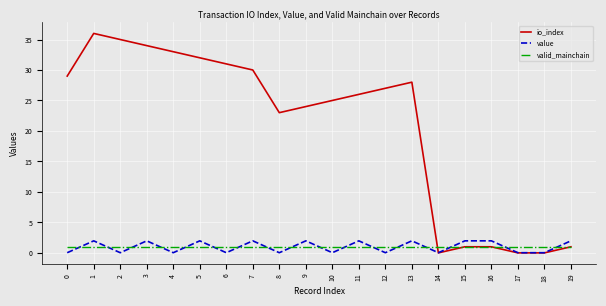

How many values in the io_index series are below 27?

10